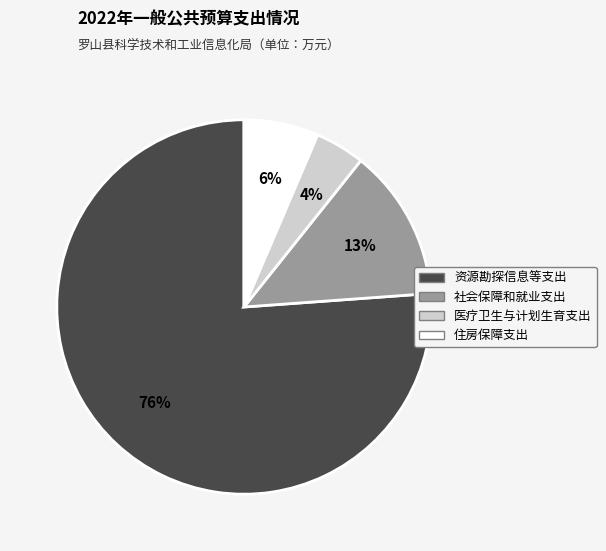

To the nearest percent, what is the average slice percentage?

25%